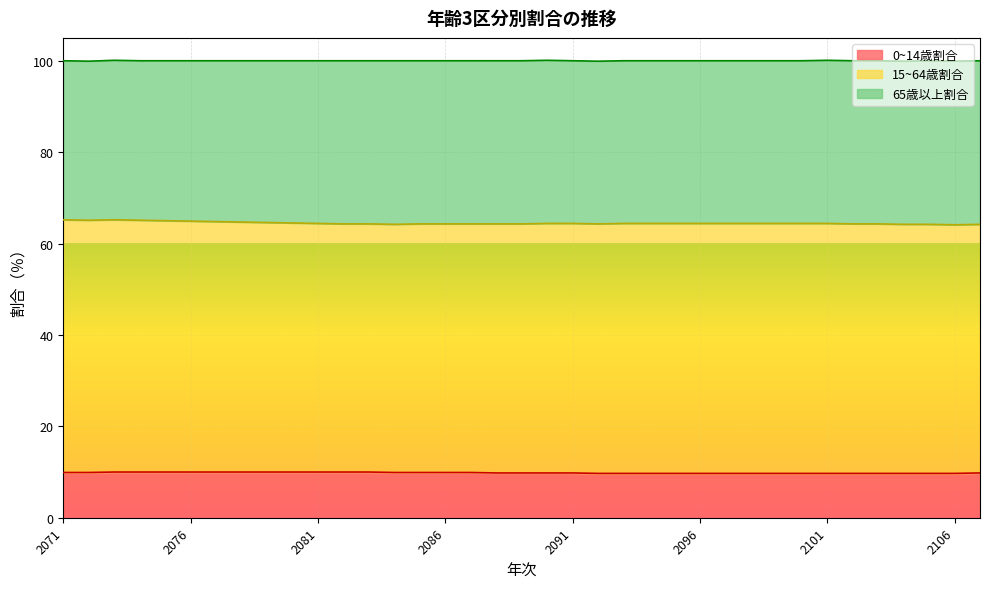

Which series has the widest spread of values?

65歳以上割合